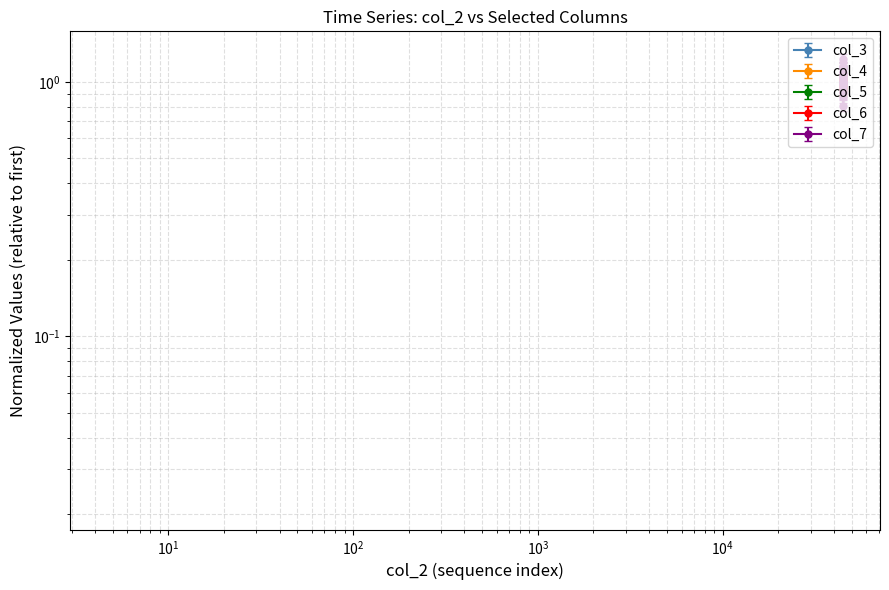

Reading right to left, transcribe all the data shown in this chart.

col_3: 44951=1.0	44950=1.0	44949=1.0	44948=1.0	44947=1.0	44946=1.0	44945=1.0	44944=1.0	44943=1.0	44942=1.0	44941=1.0	44940=1.0	44939=1.0	44938=1.0	44937=1.0	44936=1.0	44935=1.0	44934=1.0	44933=1.0	44932=1.0
col_4: 44951=1.0	44950=1.0	44949=0.9	44948=1.0	44947=1.0	44946=1.0	44945=1.0	44944=1.0	44943=1.0	44942=1.0	44941=1.0	44940=1.0	44939=1.0	44938=1.0	44937=1.0	44936=0.9	44935=1.0	44934=1.0	44933=1.0	44932=1.0
col_5: 44951=1.0	44950=1.0	44949=1.0	44948=1.0	44947=1.0	44946=1.0	44945=1.0	44944=1.0	44943=1.0	44942=1.0	44941=1.0	44940=1.0	44939=1.0	44938=1.0	44937=1.0	44936=1.0	44935=1.0	44934=1.0	44933=1.0	44932=1.0
col_6: 44951=0.9	44950=0.9	44949=0.9	44948=0.9	44947=0.9	44946=0.9	44945=0.9	44944=0.9	44943=0.9	44942=0.9	44941=1.0	44940=0.9	44939=0.9	44938=1.0	44937=0.9	44936=0.9	44935=0.9	44934=1.0	44933=0.9	44932=0.9
col_7: 44951=1.1	44950=1.0	44949=1.0	44948=0.9	44947=0.9	44946=1.2	44945=0.9	44944=0.9	44943=1.0	44942=1.1	44941=0.9	44940=1.1	44939=1.1	44938=1.0	44937=0.8	44936=0.9	44935=0.9	44934=1.1	44933=0.8	44932=0.9